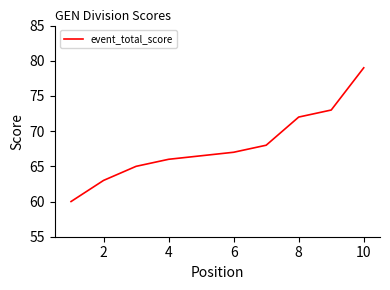

What is the difference between the maximum and second lowest values?

16